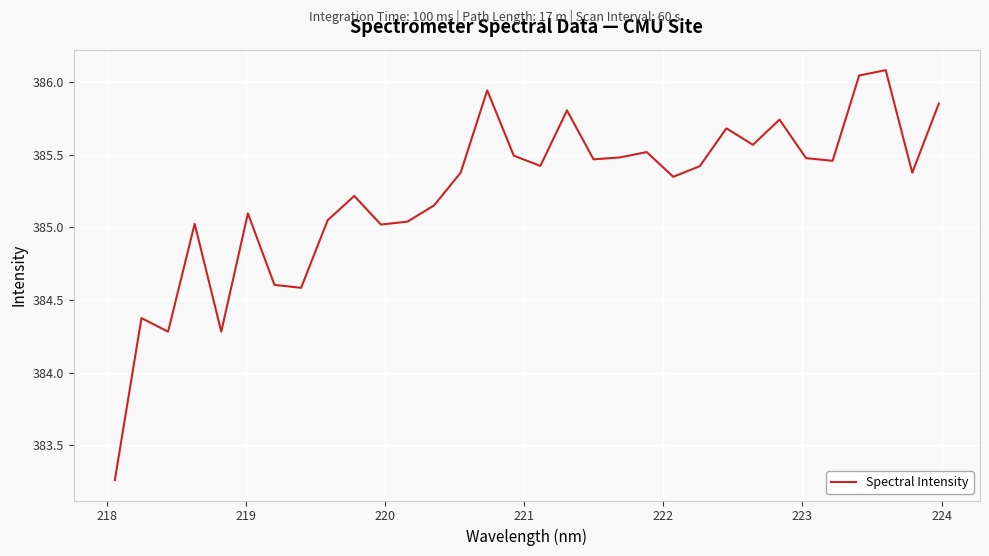

What is the difference between the maximum and minimum values?

2.8